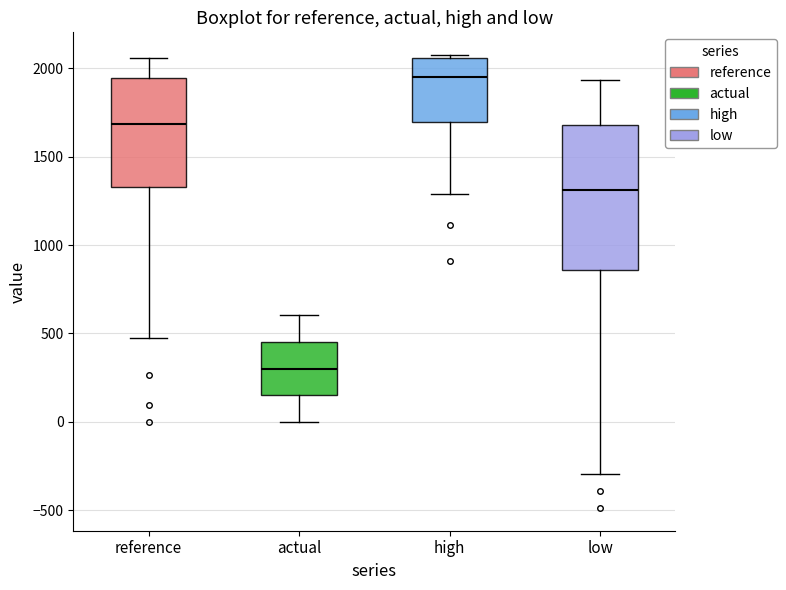

Reading left to right, transcribe this box plot: for each box, give where its median line is, the range the box spans, and where its two whiskers end, as read against the y-axis. The values are not printed on the chart, so give them approximately, as read against the axis.

reference: median 1700, box 1350 to 1950, whiskers 450 to 2050
actual: median 300, box 150 to 450, whiskers 0 to 600
high: median 1950, box 1700 to 2050, whiskers 1300 to 2050 (just above the box's upper edge)
low: median 1300, box 850 to 1700, whiskers -300 to 1950